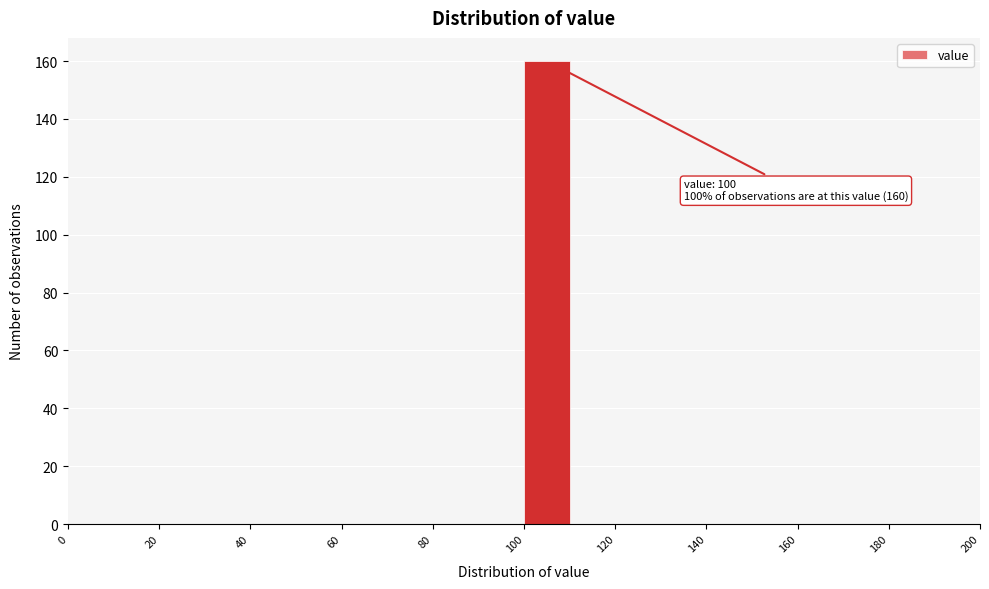

Which range on the x-axis has the tallest bar?

100 to 110